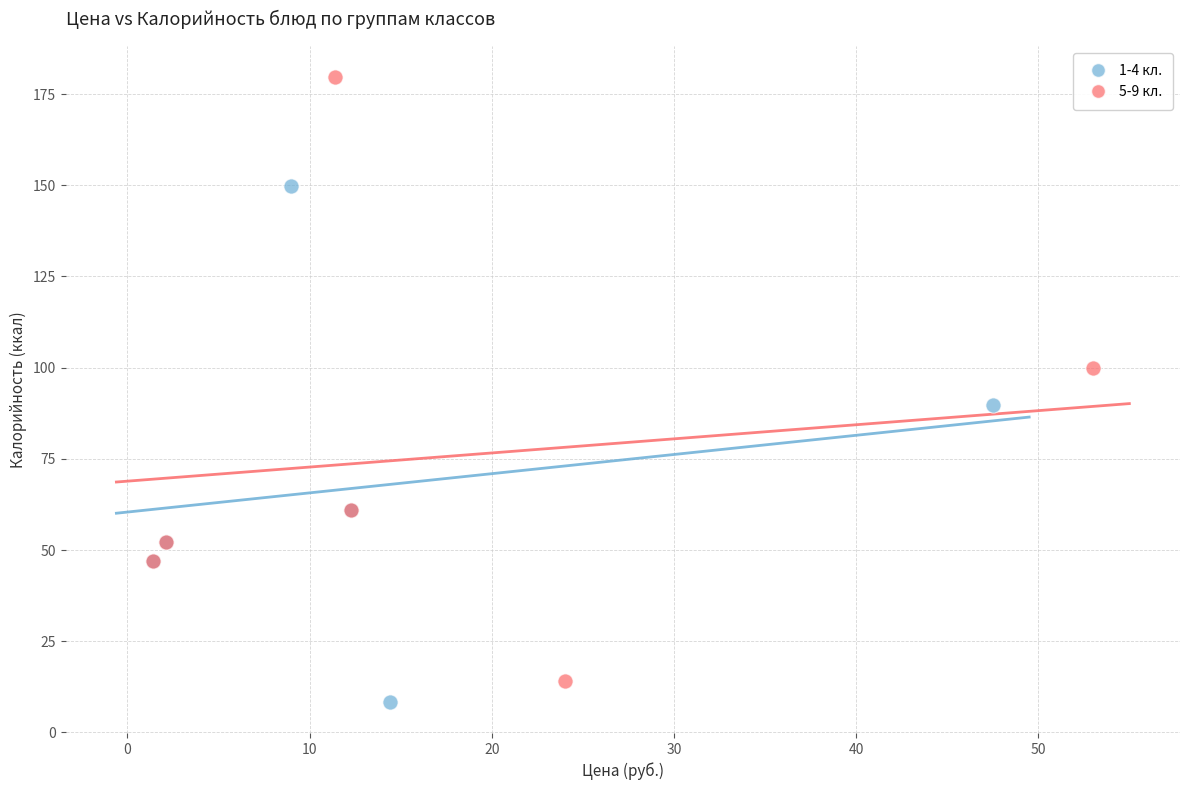

What are all the series names shown in the legend?

1-4 кл., 5-9 кл.